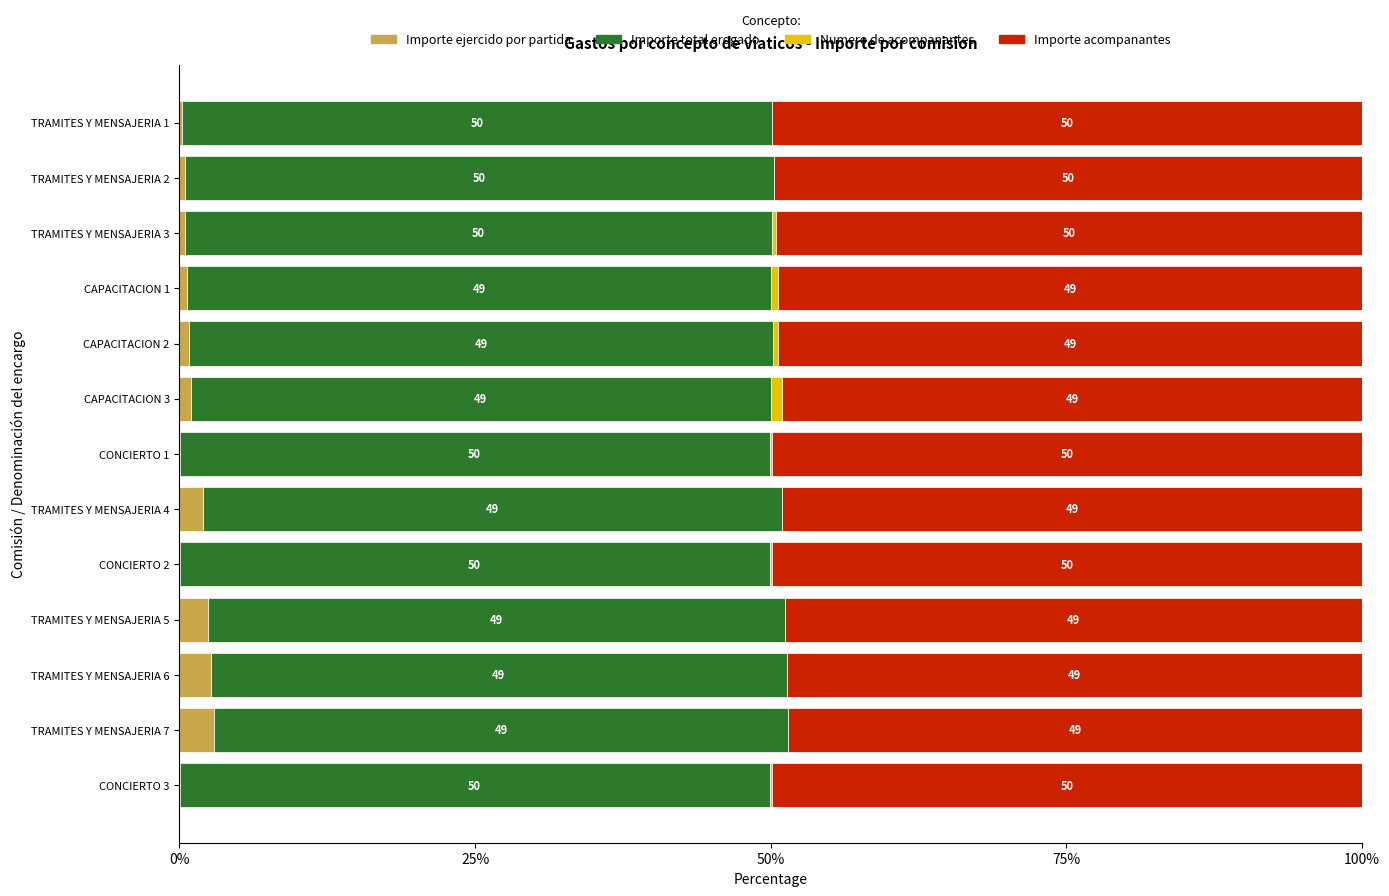

What is the total value across all series at CAPACITACION 1?

100.0